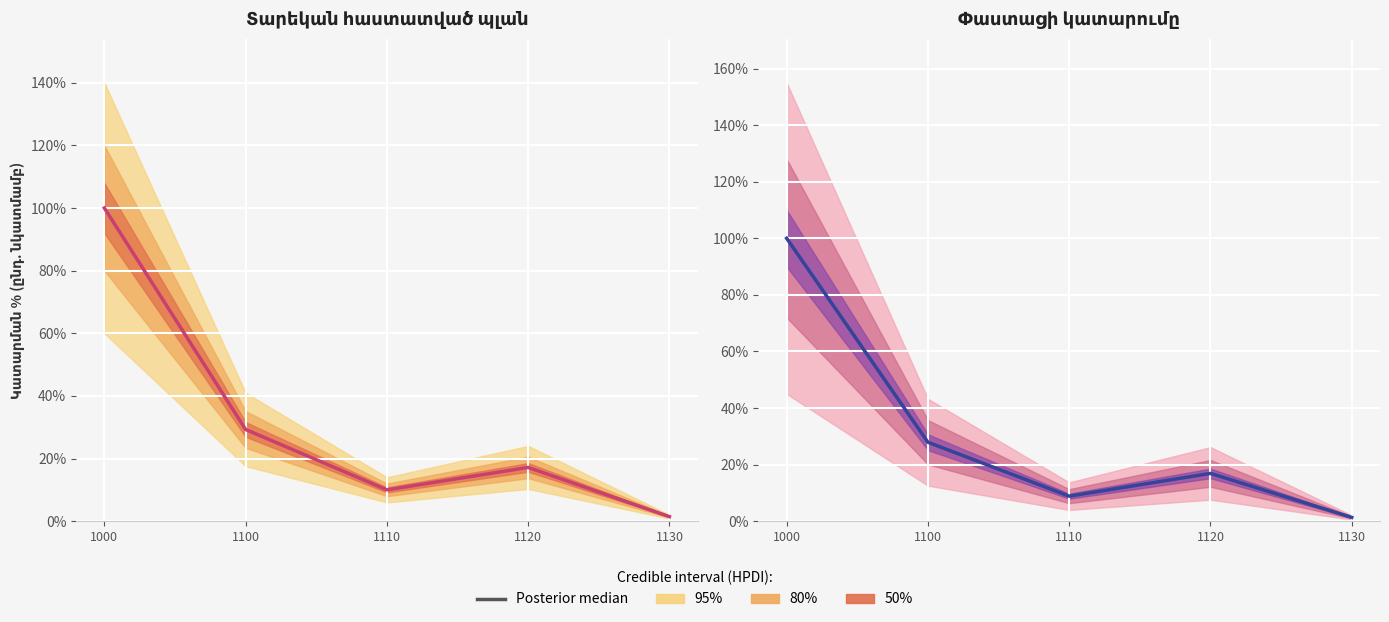

Reading left to right, what are all the values shown in this chart?

Հաստատված պլան (median): 100.0	29.3	10.0	17.2	1.5
Փաստացի կատարում (median): 100.0	27.9	8.9	16.9	1.4